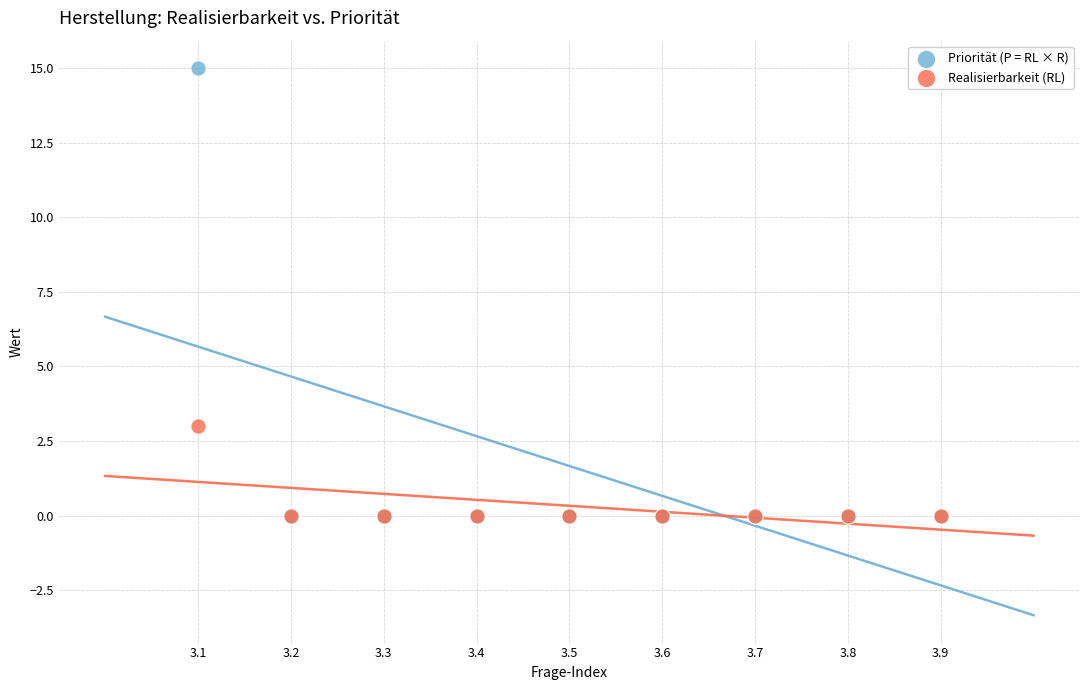

Across all series, what Y value is closest to 7?

3